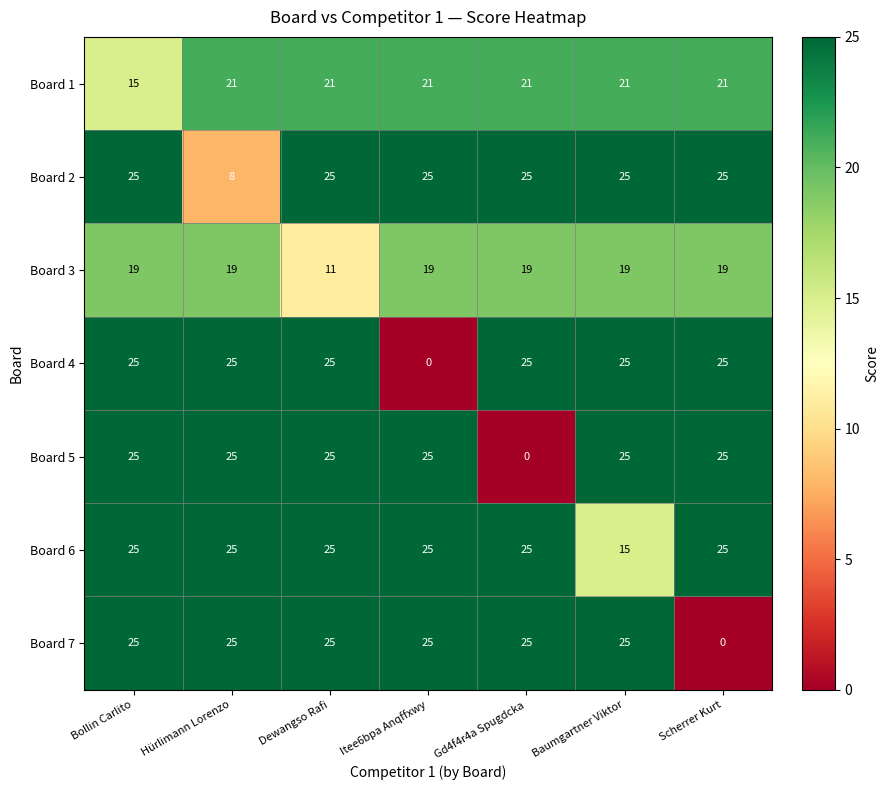

Is it true that Board 7 equals 44 at Gd4f4r4a Spugdcka?

False